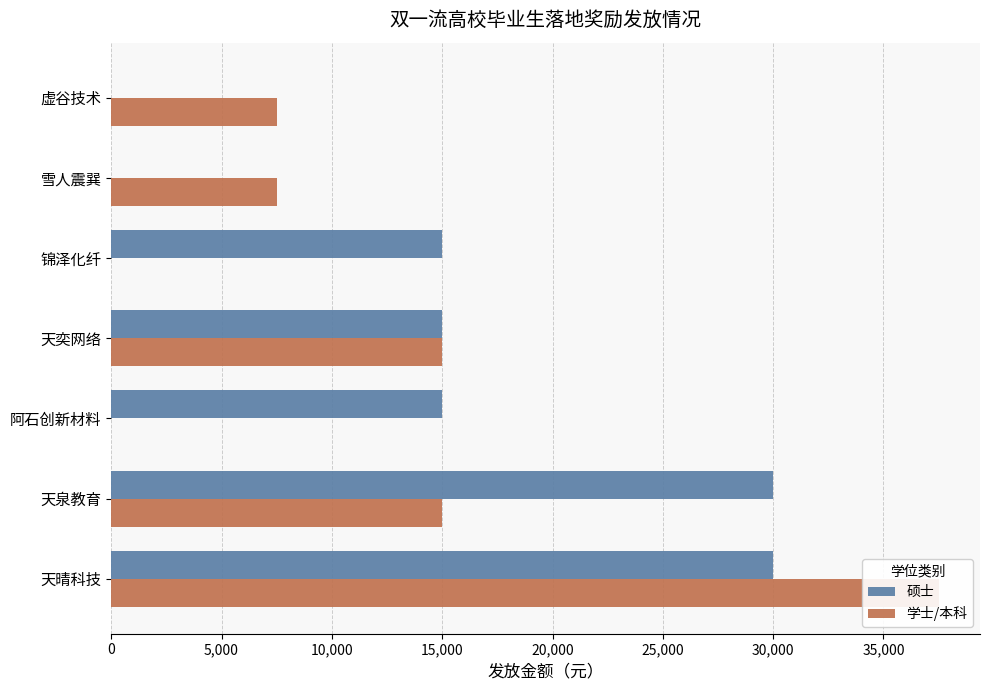

How many values in the 硕士 series are below 15000?

2